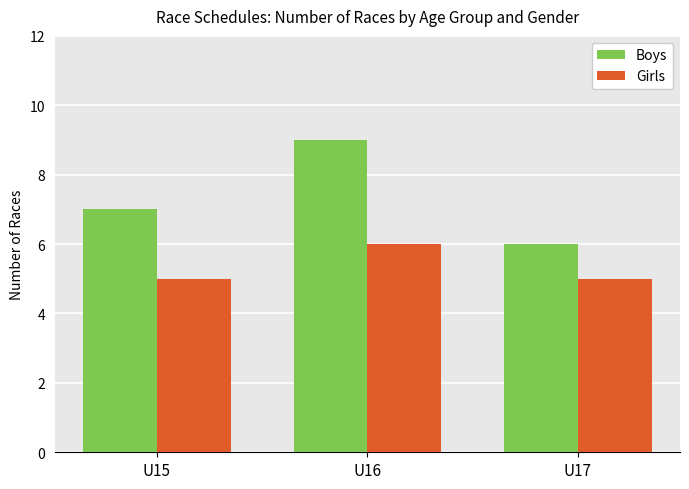

At which category is the sum across all series the highest?

U16